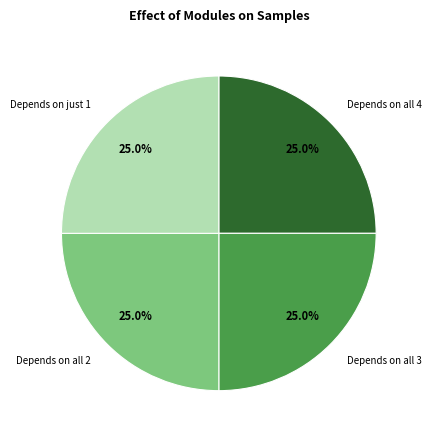

What is the total percentage of Depends on all 3 and Depends on all 4?

50.0%